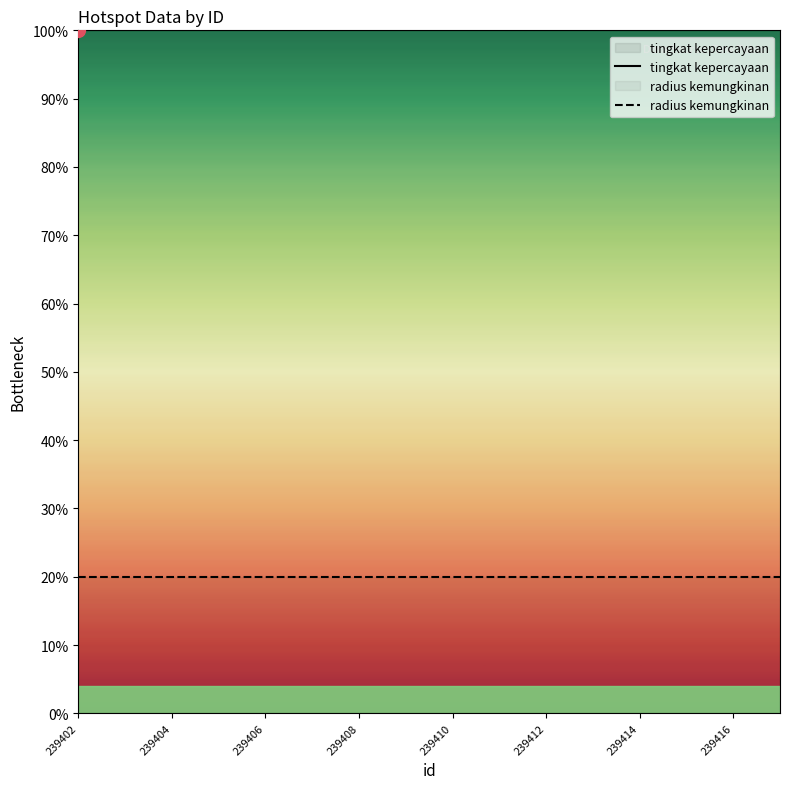

List the series in order of their peak value, lowest first.

radius kemungkinan, tingkat kepercayaan